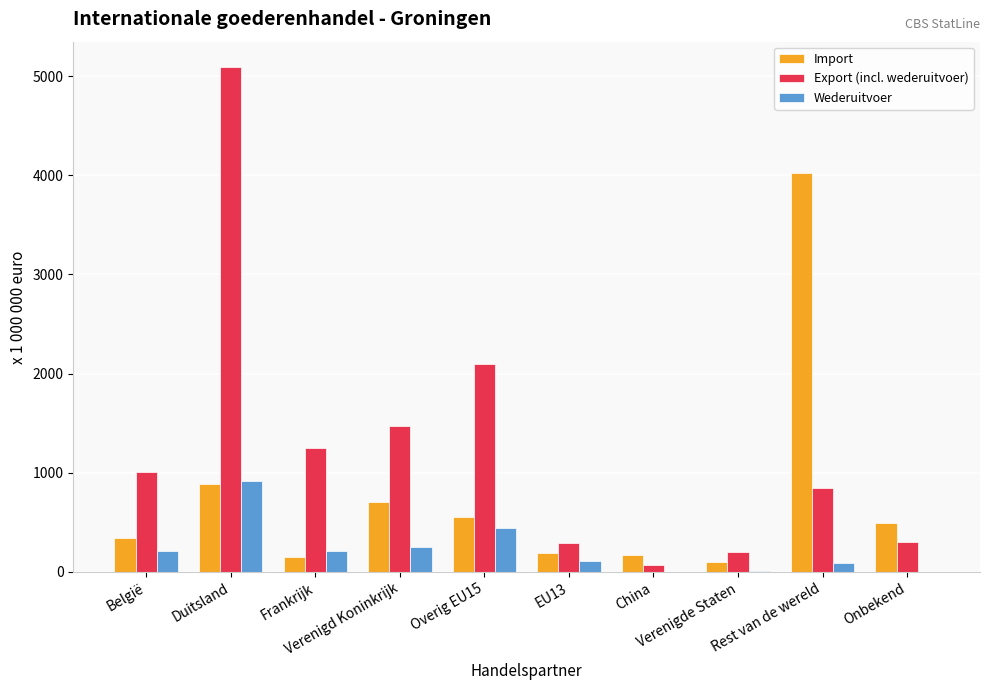

What is the sum of all Import values?

7615